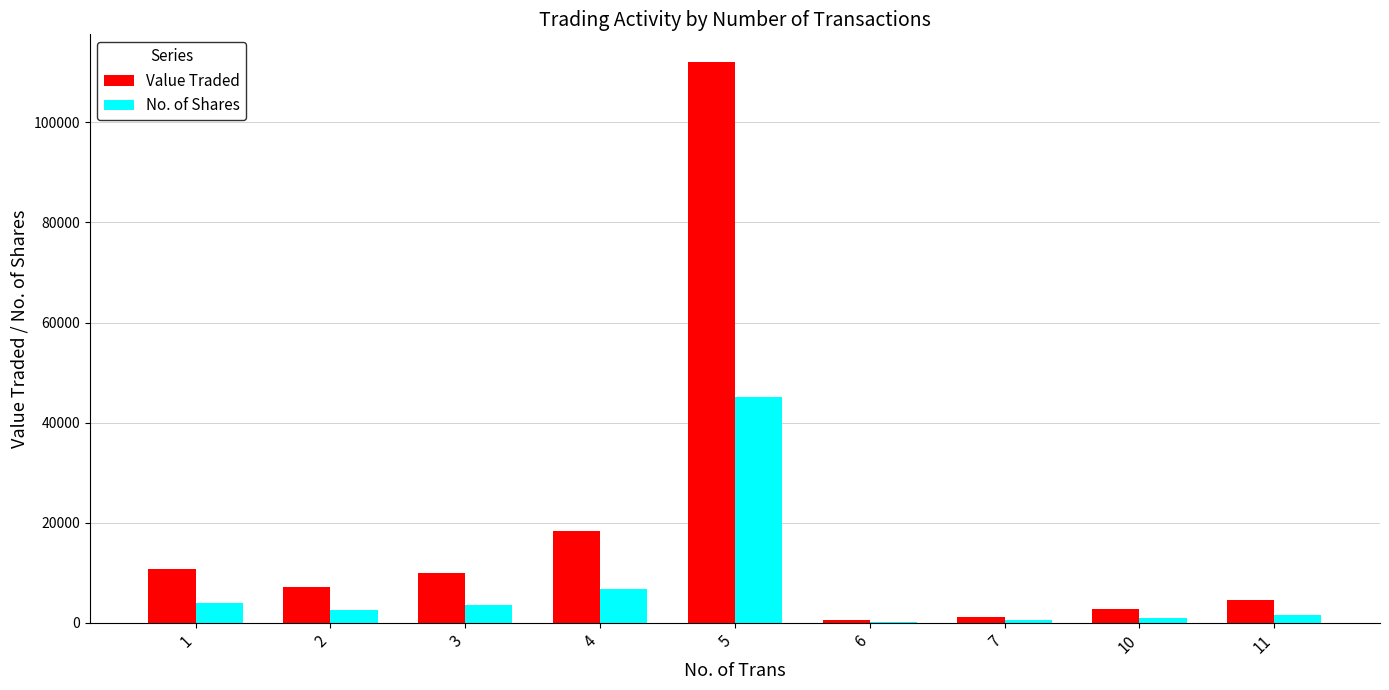

What is the maximum value shown in the chart?

111999